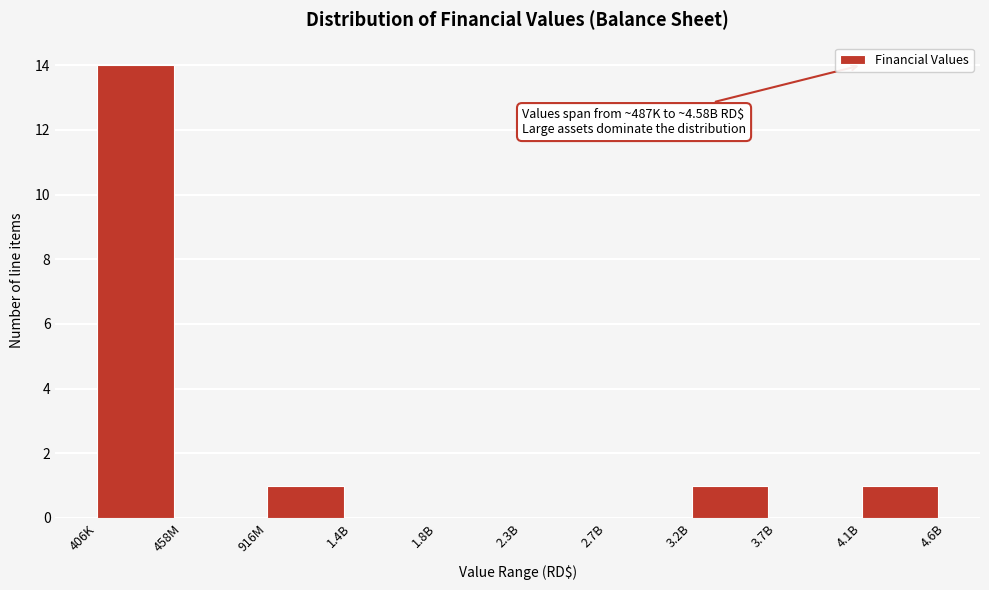

Reading left to right, extract all data points from this chart.

406K=14	458M=0	916M=1	1.4B=0	1.8B=0	2.3B=0	2.7B=0	3.2B=1	3.7B=0	4.1B=1